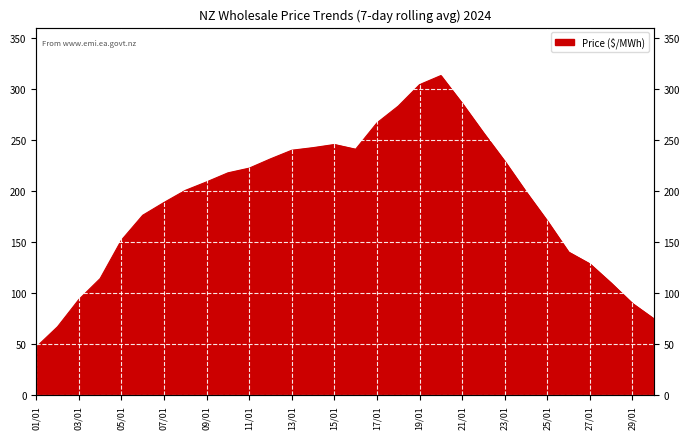

Reading left to right, what are all the values shown in this chart?

01/01=47.4	02/01=67.1	03/01=93.8	04/01=114.3	05/01=151.8	06/01=176.2	07/01=188.7	08/01=200.5	09/01=208.8	10/01=217.7	11/01=222.3	12/01=231.3	13/01=239.8	14/01=242.3	15/01=245.4	16/01=240.8	17/01=266.5	18/01=282.9	19/01=303.9	20/01=312.8	21/01=285.7	22/01=256.9	23/01=229.1	24/01=199.2	25/01=170.6	26/01=140.2	27/01=128.6	28/01=109.8	29/01=89.9	30/01=75.0